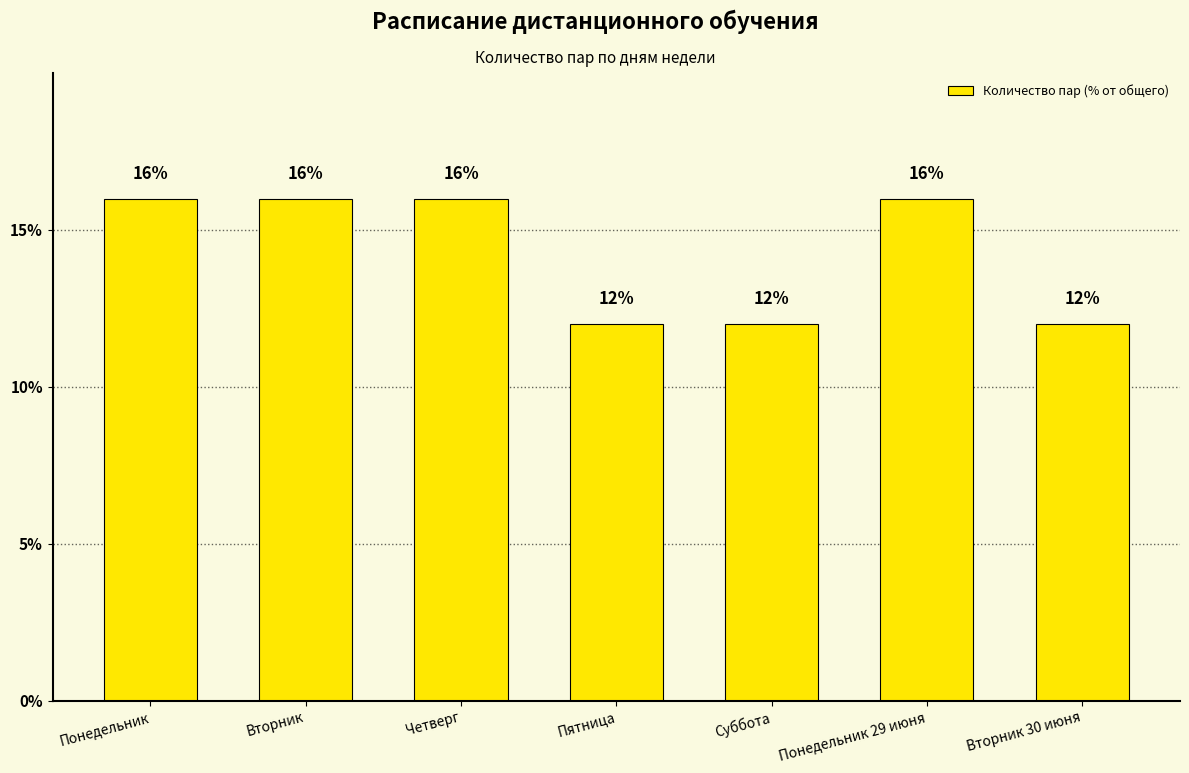

Reading left to right, transcribe all the data shown in this chart.

16	16	16	12	12	16	12